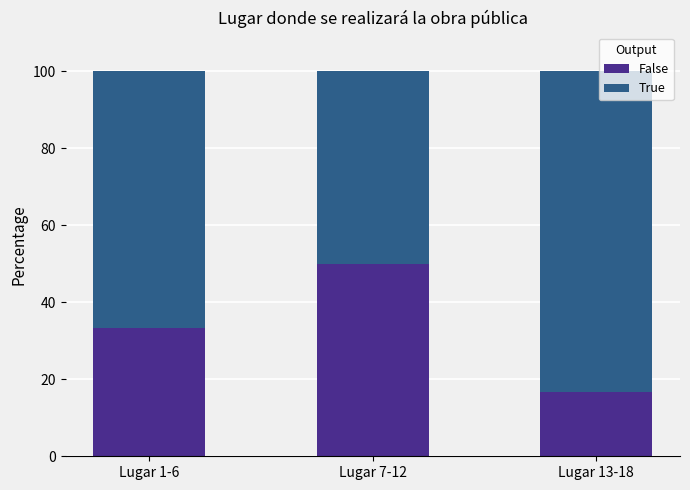

At which label does False reach its minimum?

Lugar 13-18